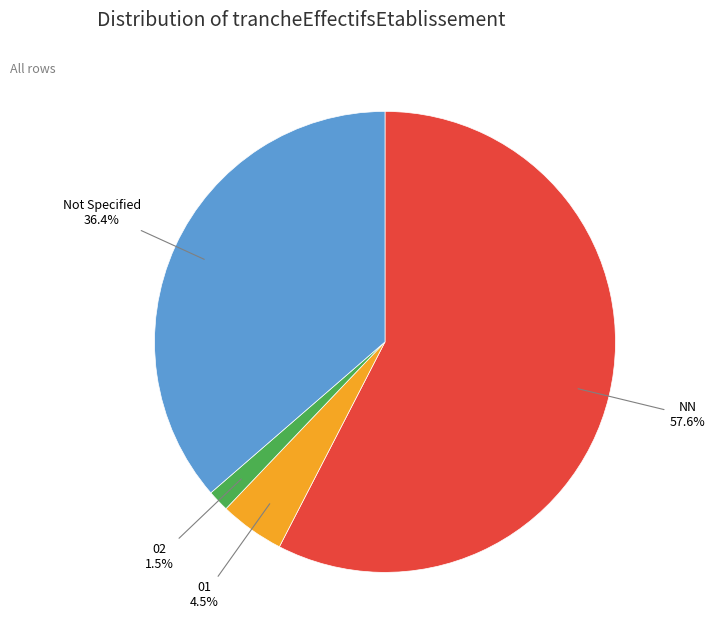

Does any single category account for the majority?

Yes